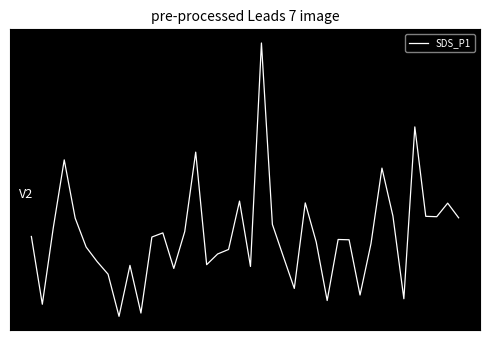

True or false: the data has more than 0 interior local peaks.

True